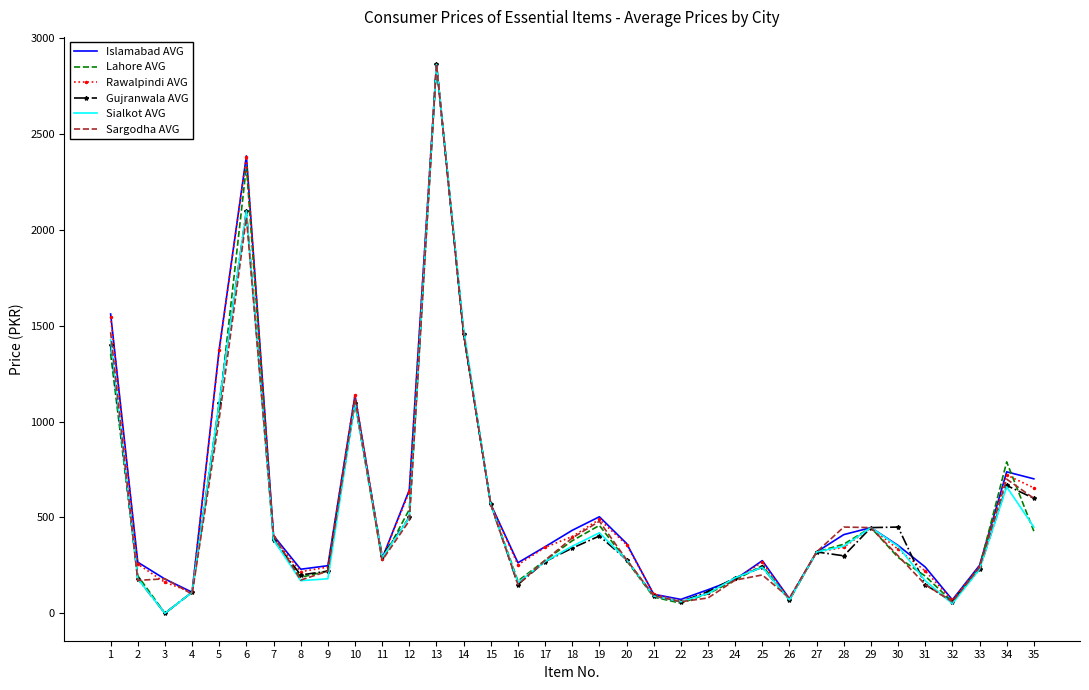

True or false: Sargodha AVG has a value of 276.6 at 17.

True